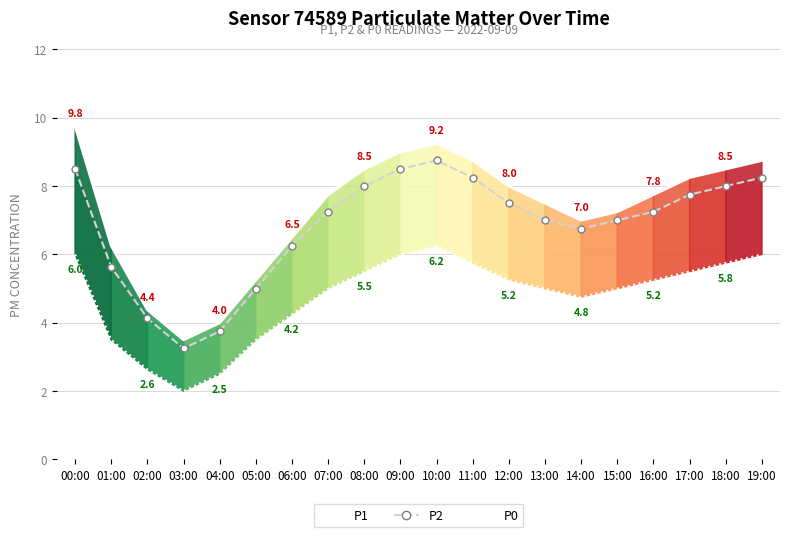

True or false: P0 and P1 intersect in this chart.

False